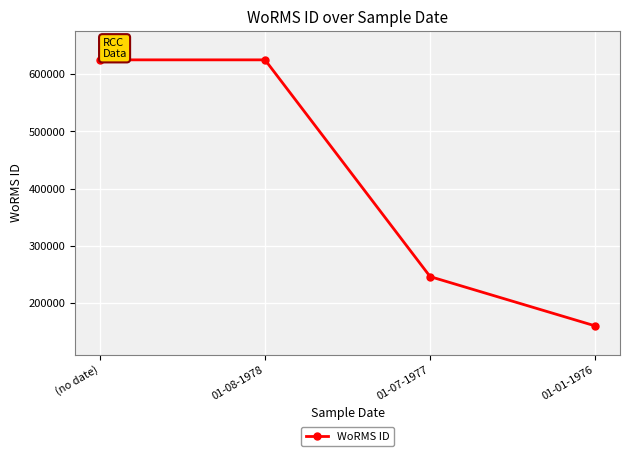

At which label is the value closest to 392769?

01-07-1977